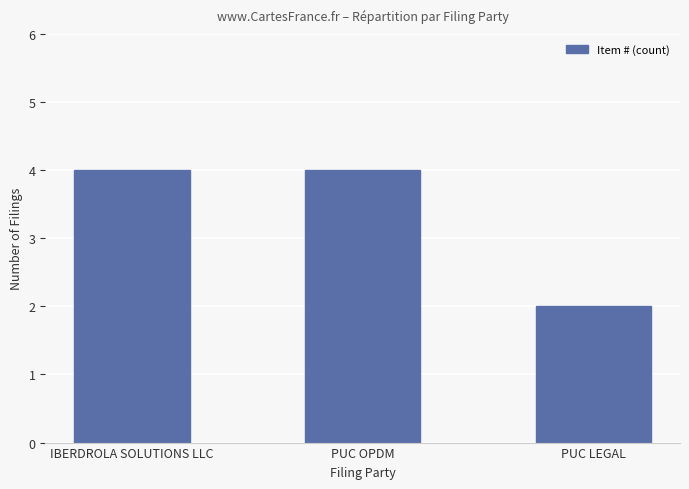

What is the difference between the second highest and minimum values?

2